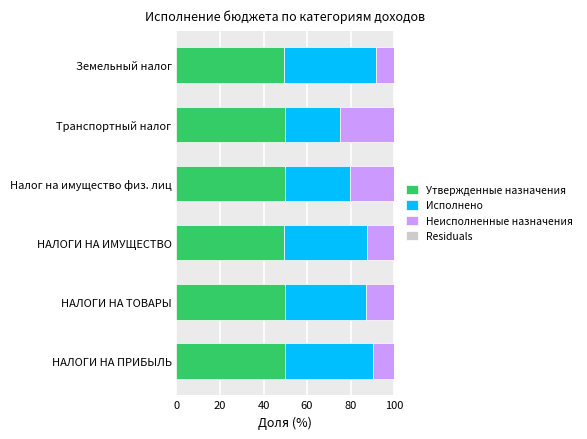

What is the maximum value for Утвержденные назначения?

50.1